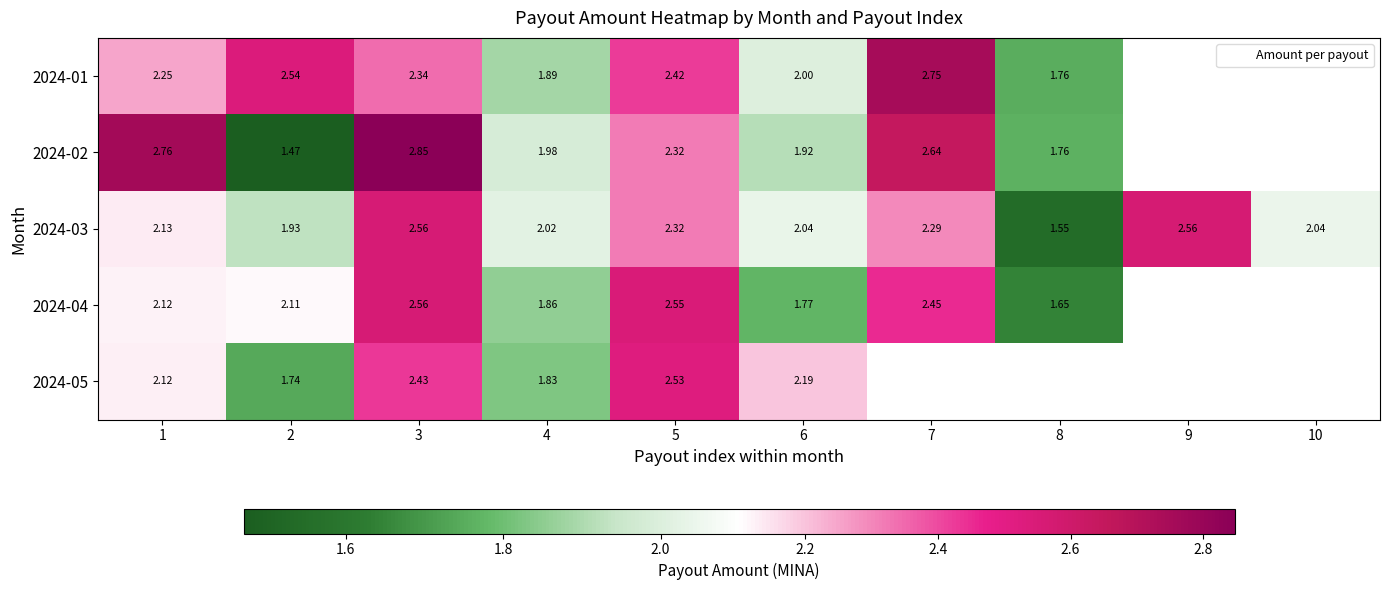

What is the difference between the 2024-04 values at 2 and 4?

0.3